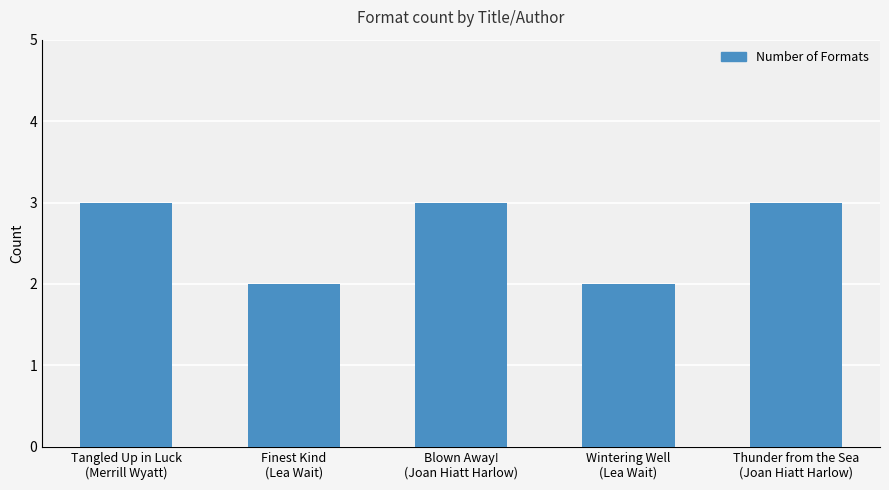

What is the difference between the maximum and minimum values?

1